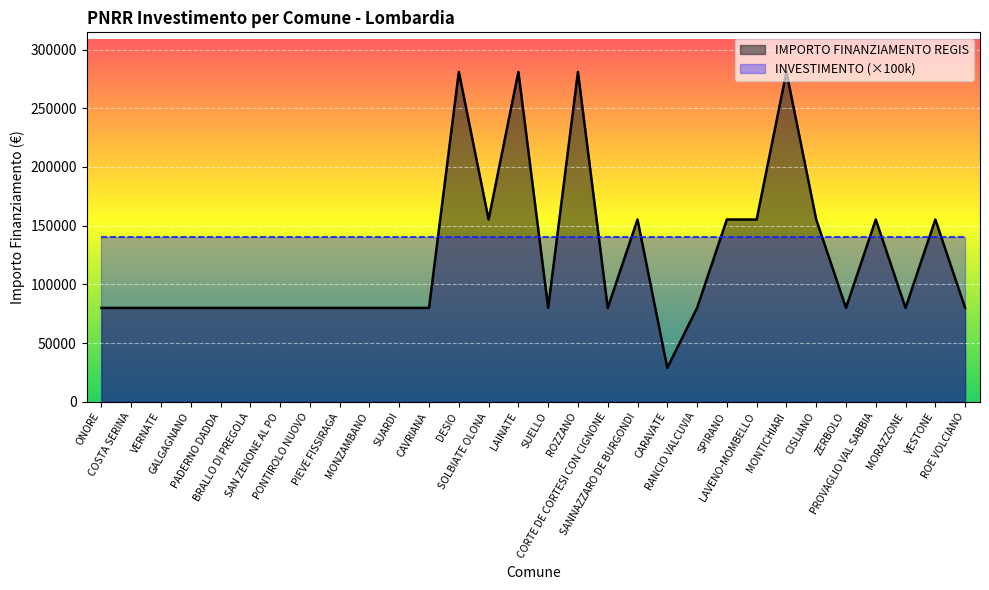

Does the chart display data point markers on the line(s)?

No